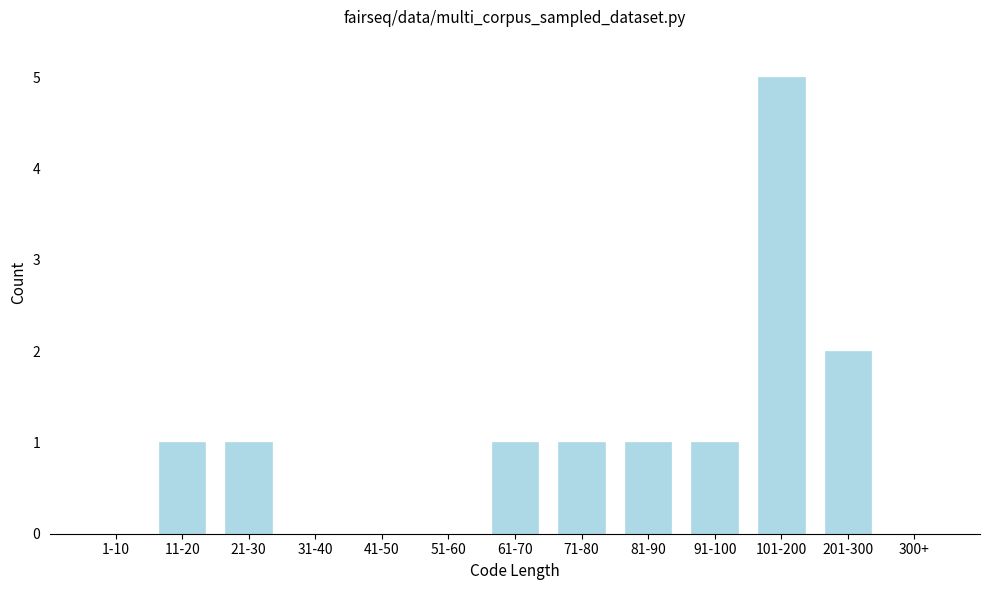

Reading left to right, transcribe all the data shown in this chart.

1-10=0	11-20=1	21-30=1	31-40=0	41-50=0	51-60=0	61-70=1	71-80=1	81-90=1	91-100=1	101-200=5	201-300=2	300+=0